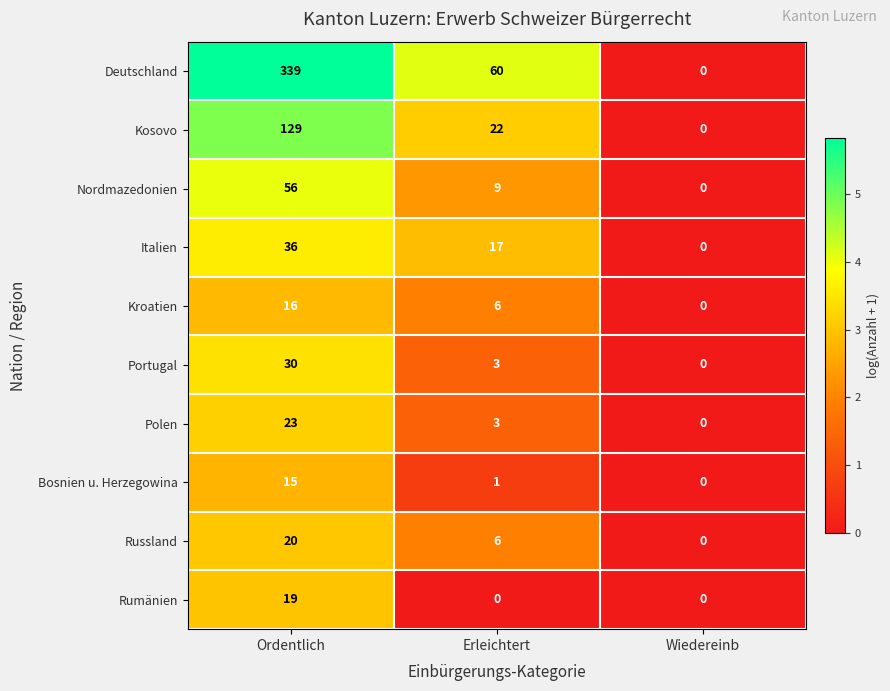

Which category has the highest value in the Rumänien series?

Ordentlich